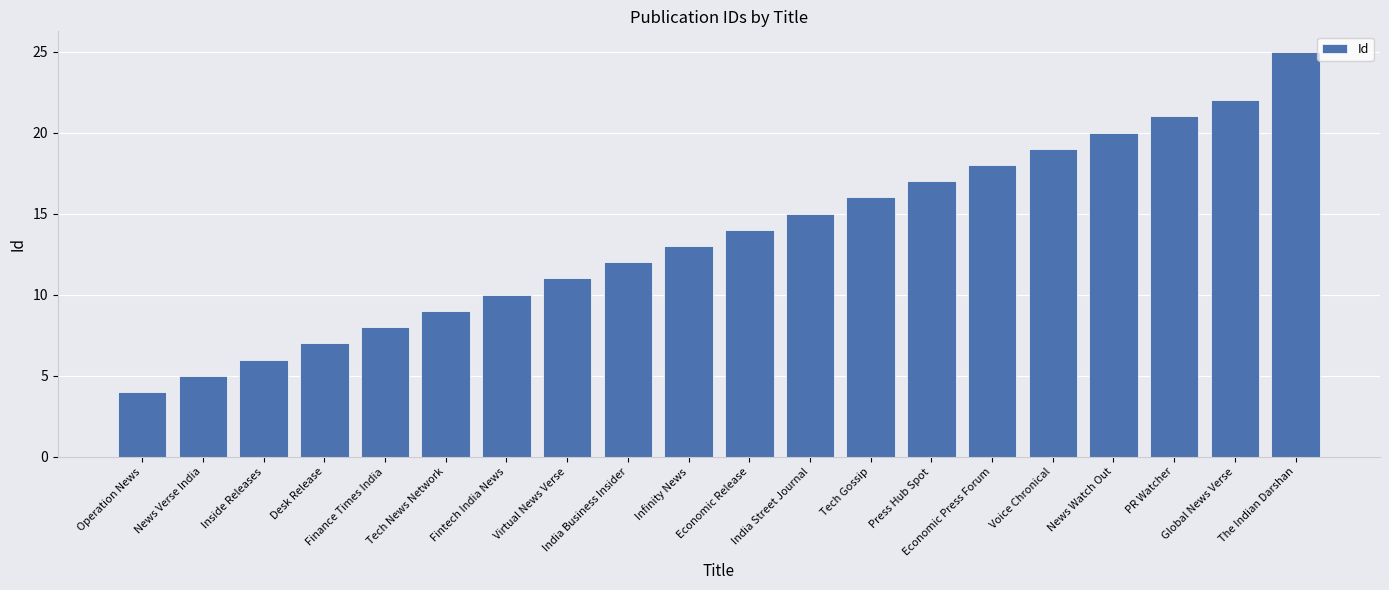

What is the difference between the values at PR Watcher and Economic Press Forum?

3